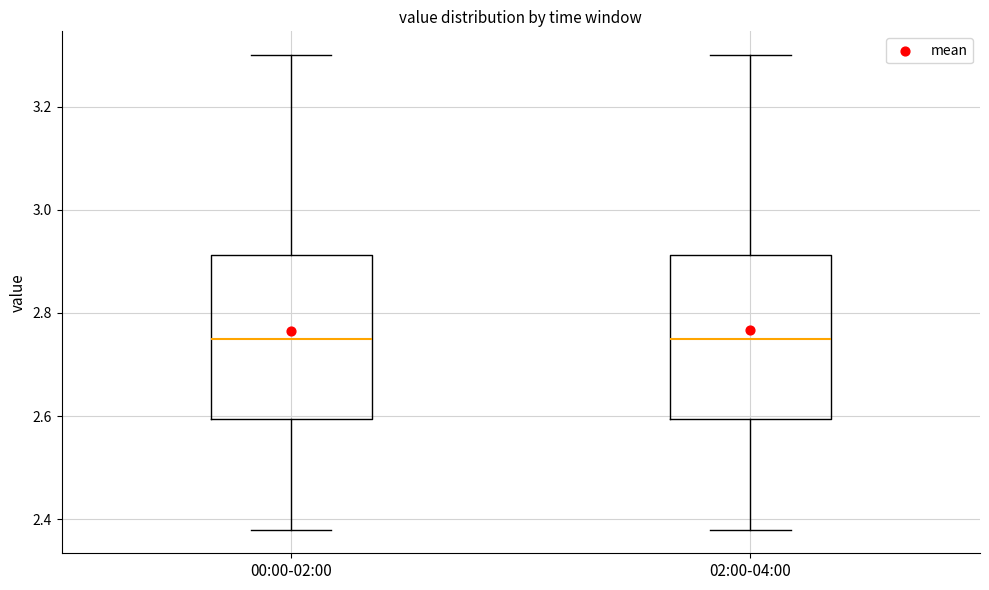

Reading left to right, transcribe this box plot: for each box, give where its median line is, the range the box spans, and where its two whiskers end, as read against the y-axis. The values are not printed on the chart, so give them approximately, as read against the axis.

00:00-02:00: median 2.76, box 2.60 to 2.92, whiskers 2.38 to 3.30
02:00-04:00: median 2.76, box 2.60 to 2.92, whiskers 2.38 to 3.30